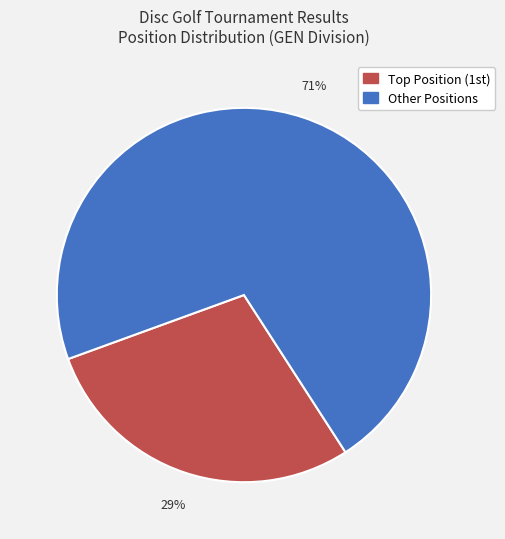

Count the number of slices in the pie.

2